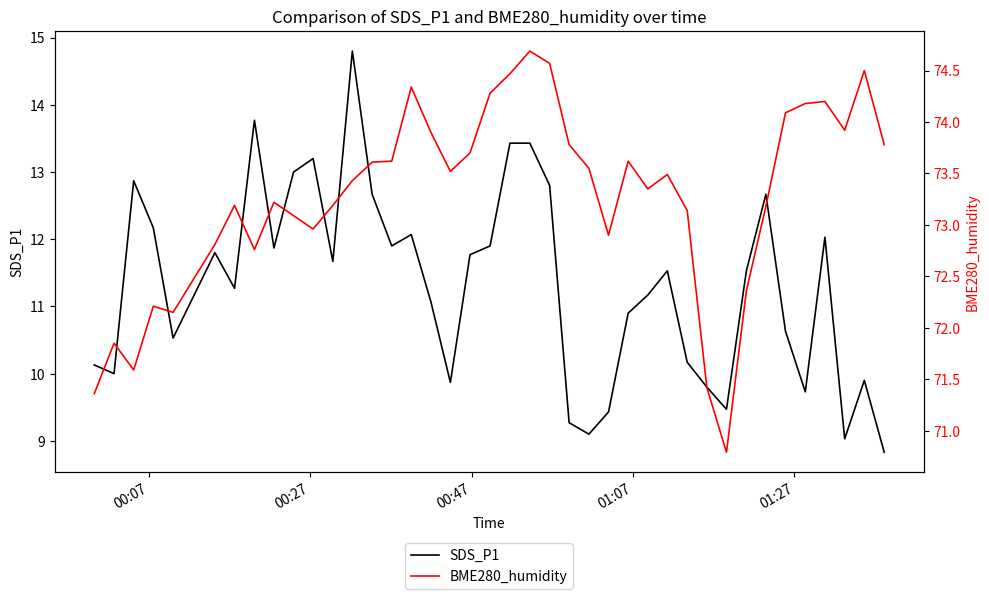

What is the maximum value for SDS_P1?

14.8